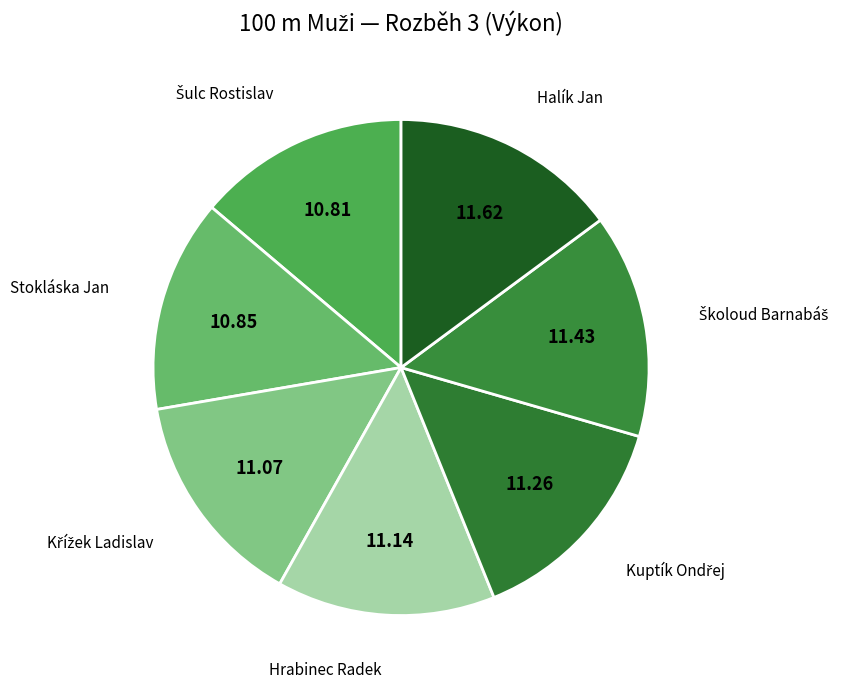

Does Hrabinec Radek represent more than half of the total?

No